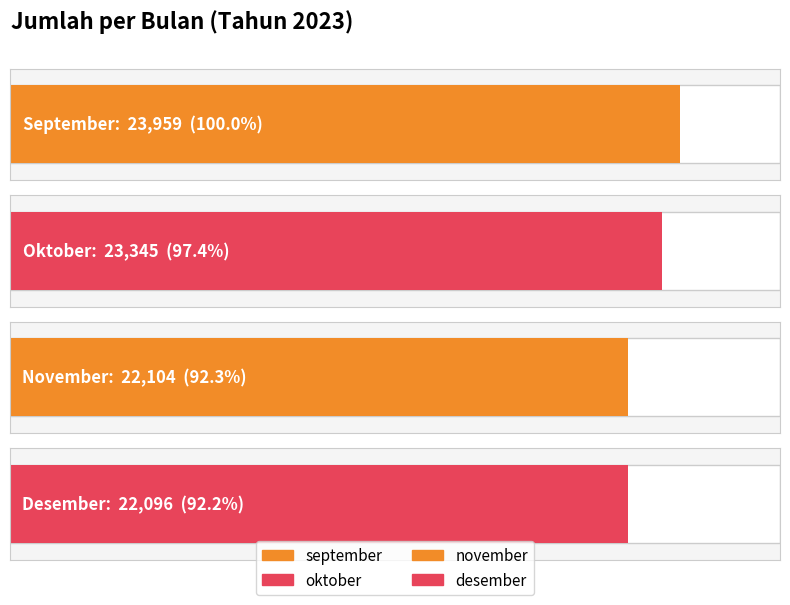

Reading right to left, transcribe all the data shown in this chart.

desember=22096	november=22104	oktober=23345	september=23959